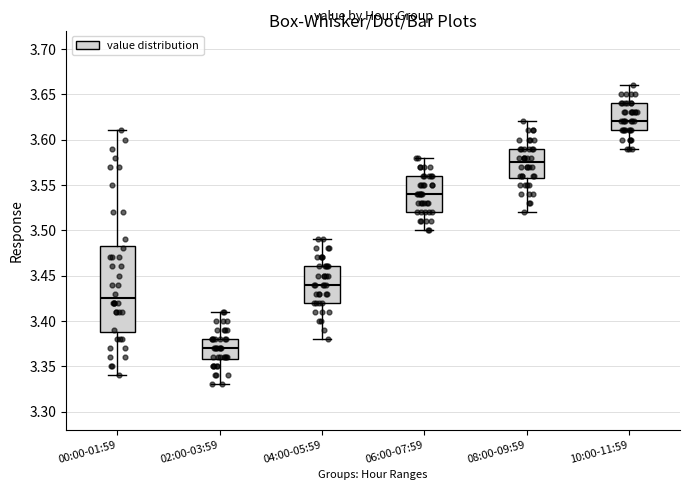

Which box is the tallest, from its lower edge to its upper edge?

00:00-01:59